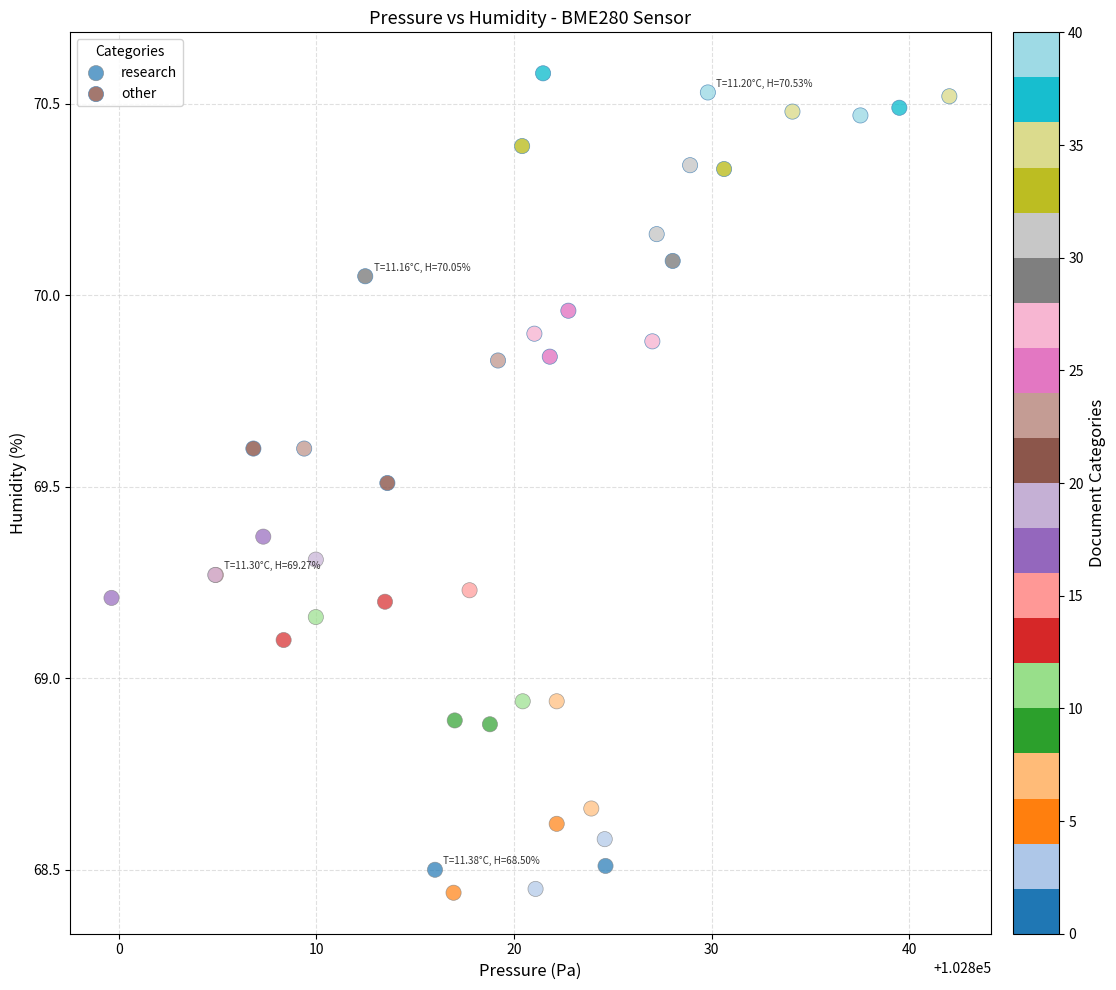

Which series reaches the maximum Y coordinate?

other